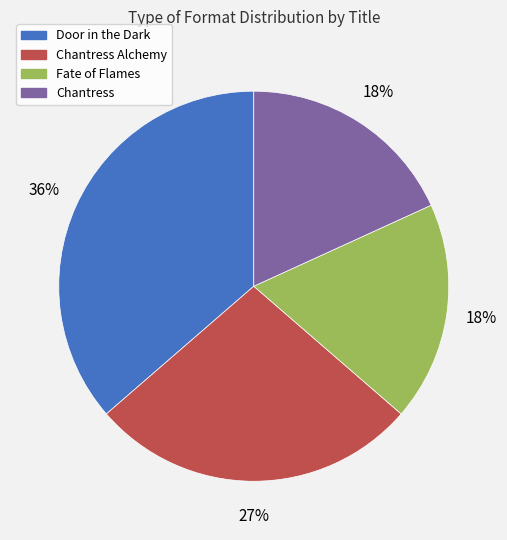

Is there a majority slice in this chart?

No